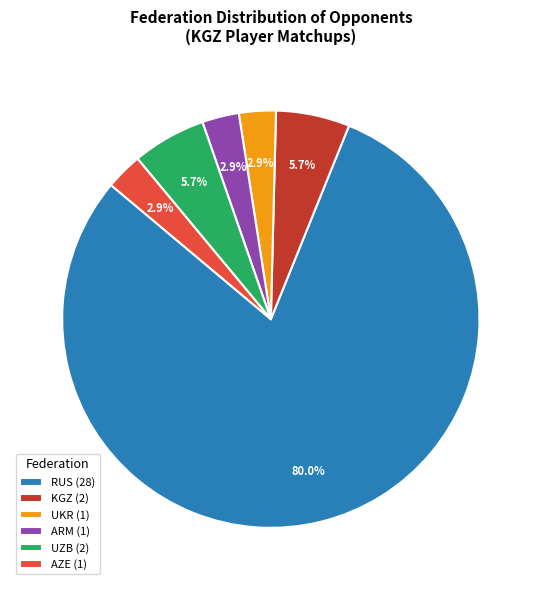

How much of the chart is everything except KGZ (2)?

94.3%